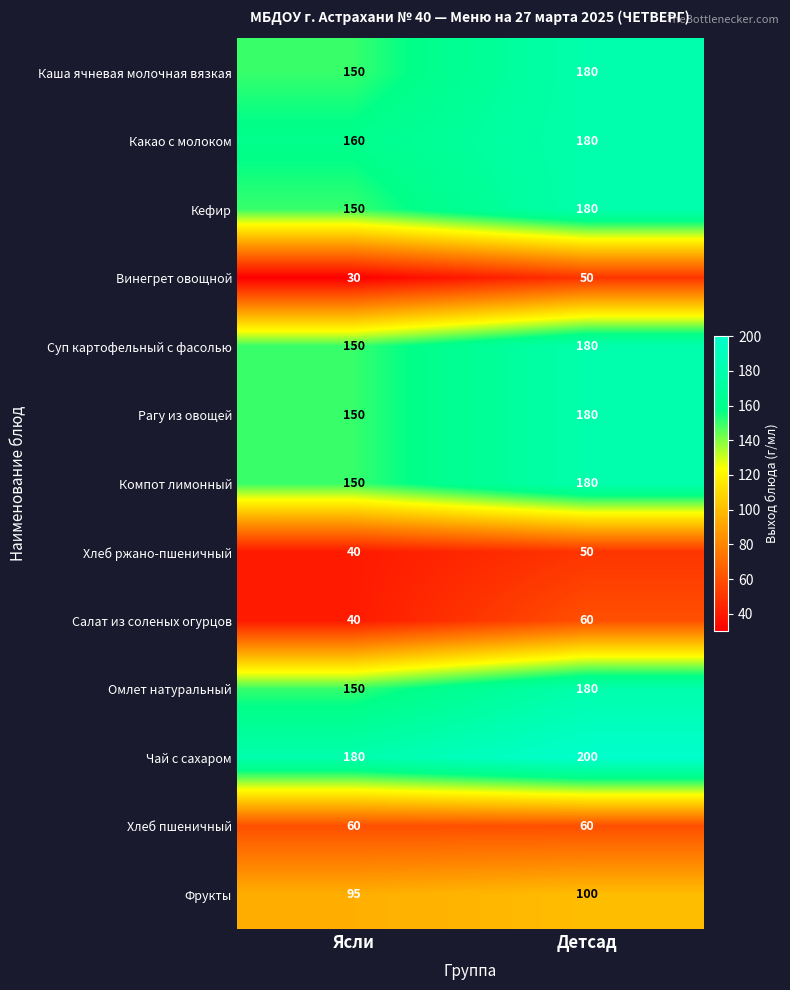

What is the approximate value of Хлеб ржано-пшеничный at Ясли?

40